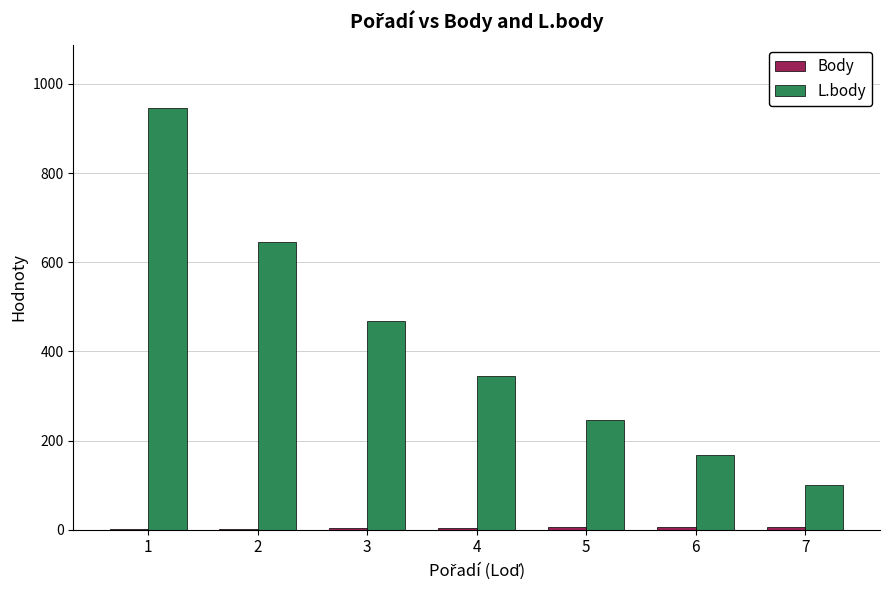

What is the maximum value shown in the chart?

946